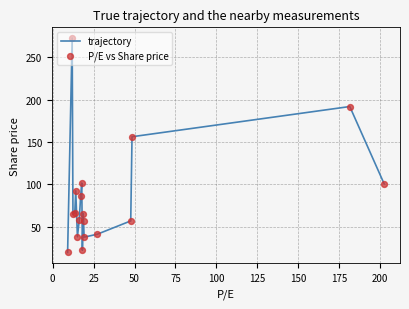

What is the difference between the maximum and minimum values?

253.4